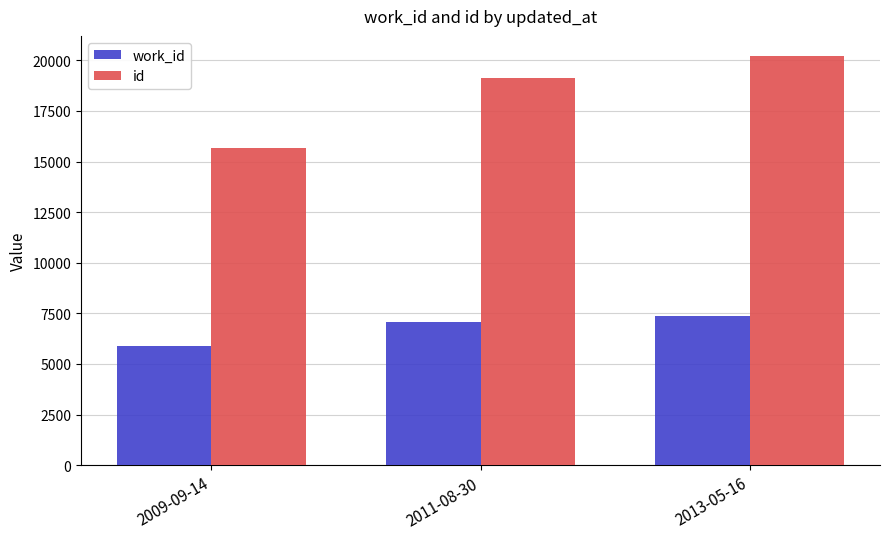

What are all the series names shown in the legend?

work_id, id